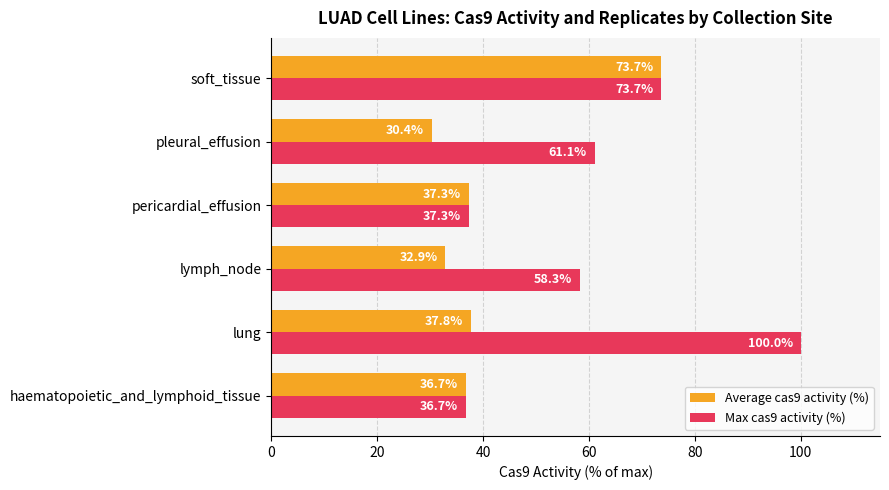

List the labels in order of Max cas9 activity (%) value, largest first.

lung, soft_tissue, pleural_effusion, lymph_node, pericardial_effusion, haematopoietic_and_lymphoid_tissue